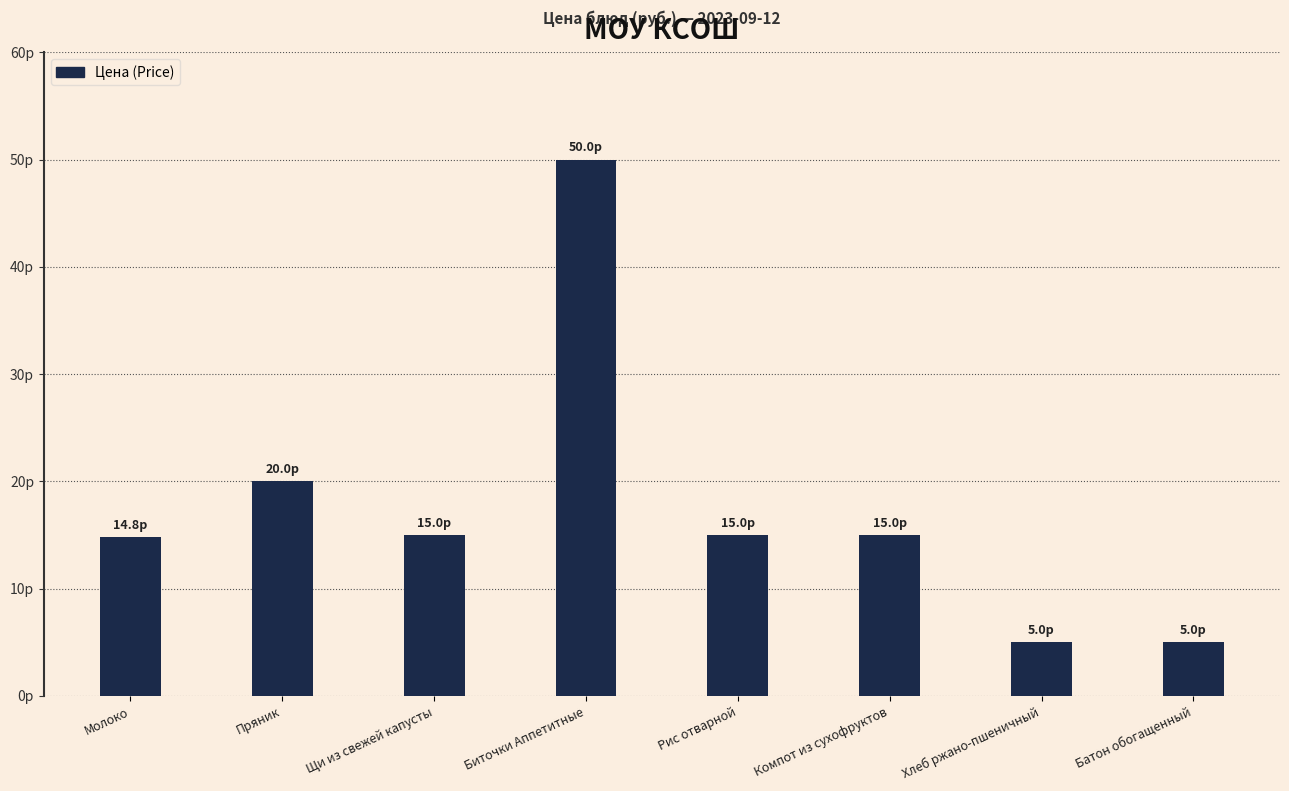

Which label corresponds to the largest value in the chart?

Биточки Аппетитные